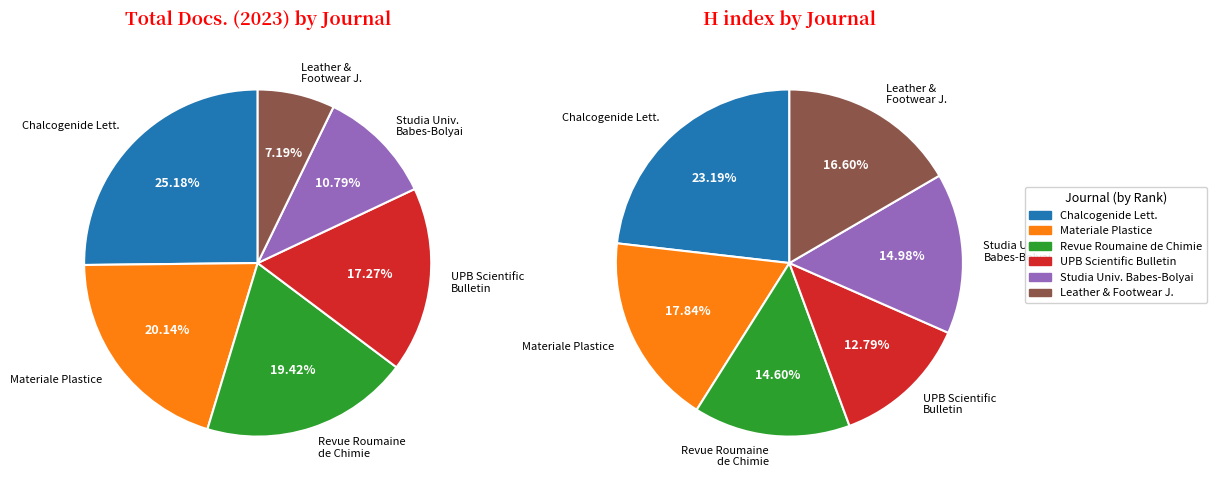

Which slice is the largest?

Chalcogenide Letters